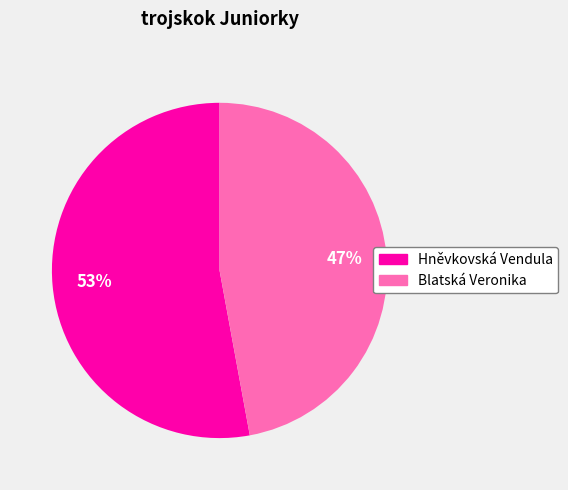

Do Hněvkovská Vendula and Blatská Veronika together represent more than half of the pie?

Yes